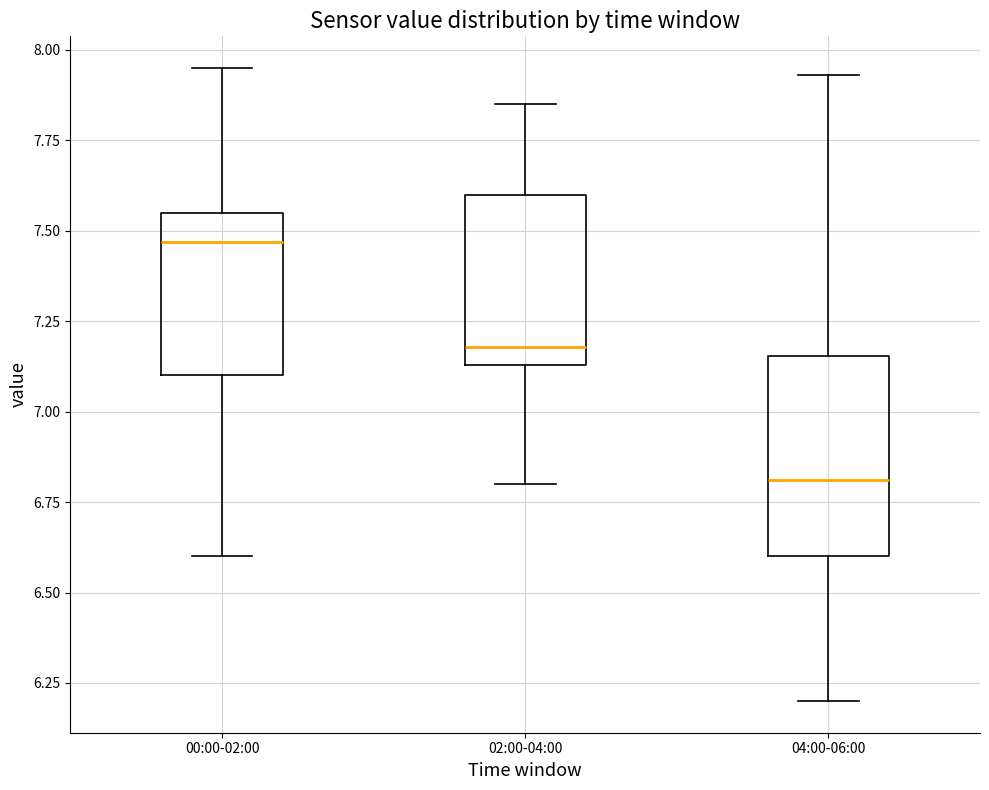

Reading left to right, read every box against the y-axis: the position of its median line, the range the box covers, and the ends of its whiskers. The values are not printed on the chart, so give them approximately, as read against the axis.

00:00-02:00: median 7.45, box 7.10 to 7.55, whiskers 6.60 to 7.95
02:00-04:00: median 7.20, box 7.15 to 7.60, whiskers 6.80 to 7.85
04:00-06:00: median 6.80, box 6.60 to 7.15, whiskers 6.20 to 7.95